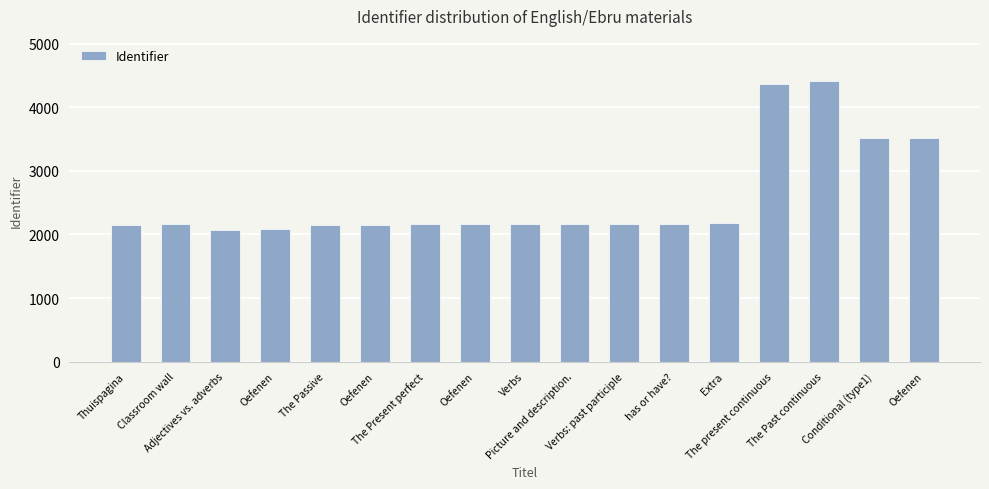

The chart shows a value of 908 at The Past continuous. True or false?

False